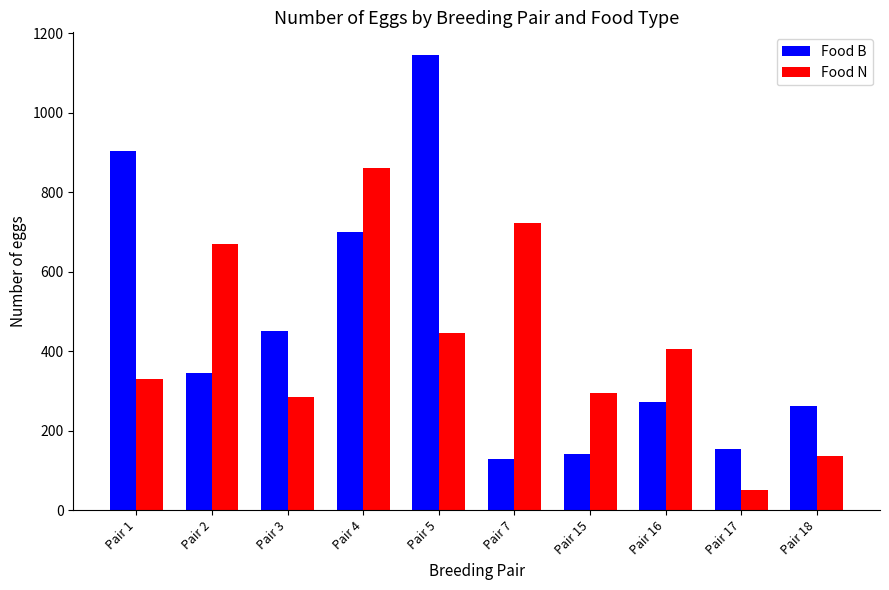

Reading left to right, what are all the values shown in this chart?

Food B: 904	345	450	701	1145	130	141	273	155	261
Food N: 331	670	284	861	446	722	295	405	52	136